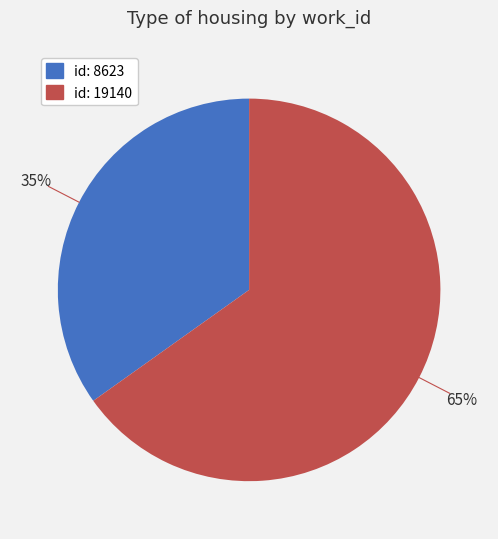

Does any single category account for the majority?

Yes